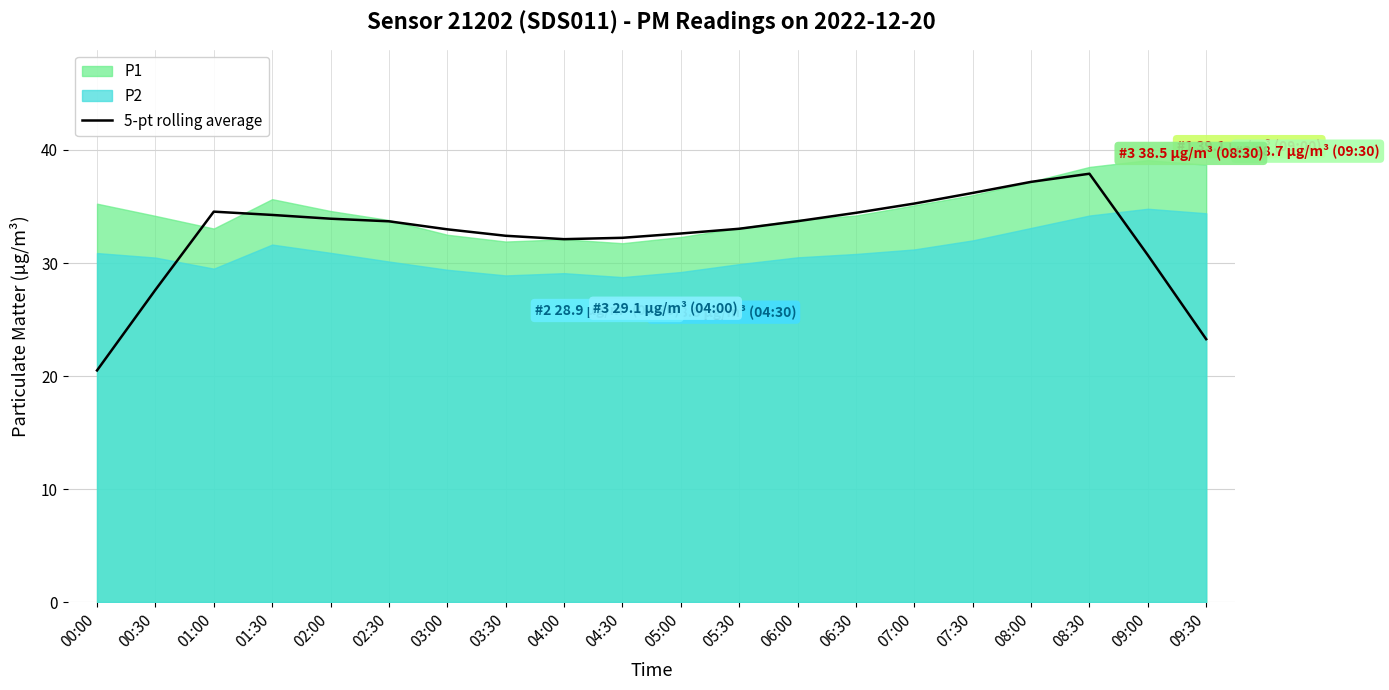

How many points are higher than both their immediate neighbors (excluding endpoints)?

2